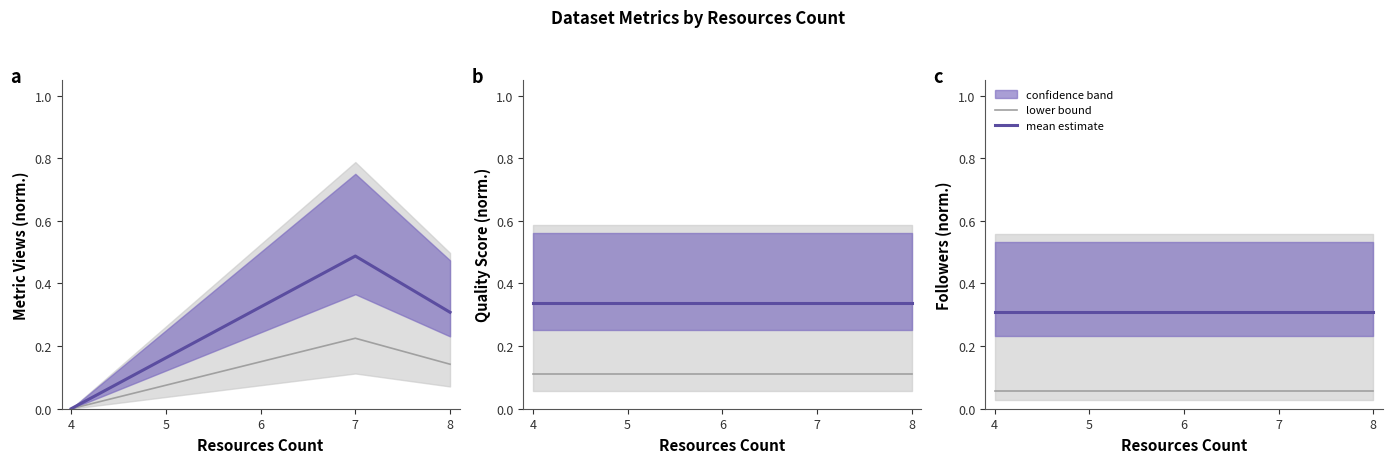

Rank the series at 6 from highest to lowest value.

mean estimate, lower bound